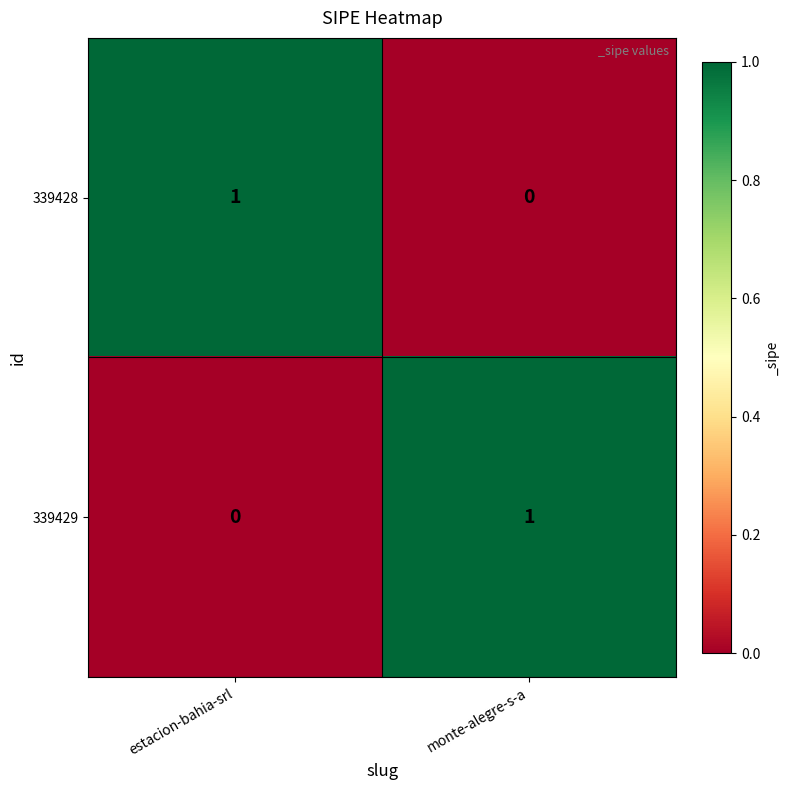

What is the total value across all series at monte-alegre-s-a?

1